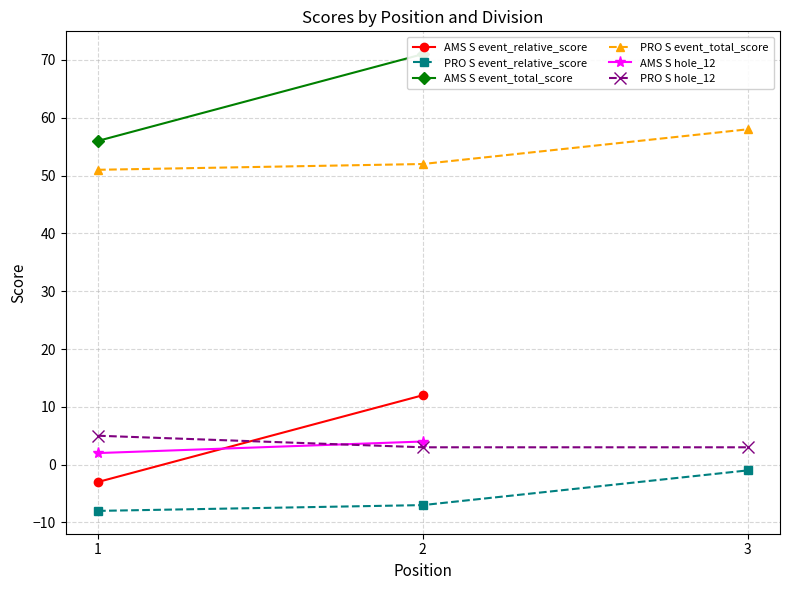

Which category has the highest value in the PRO S event_total_score series?

3